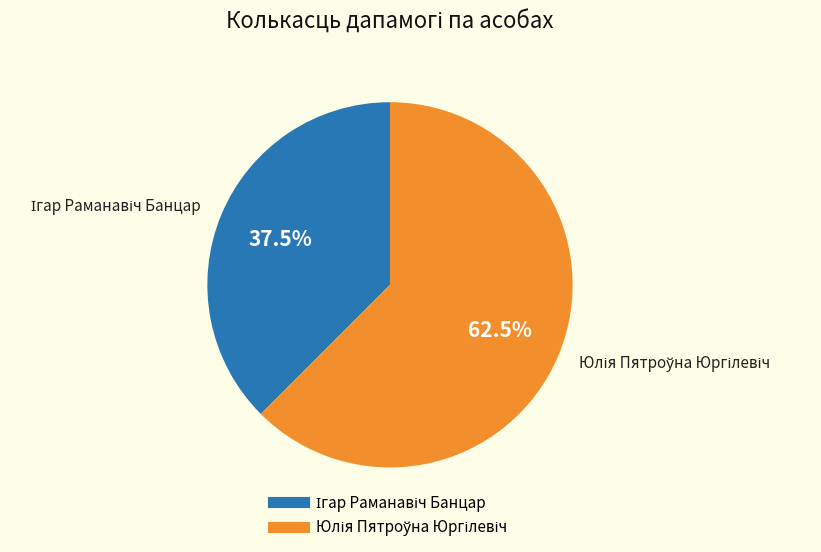

Does any single category account for the majority?

Yes